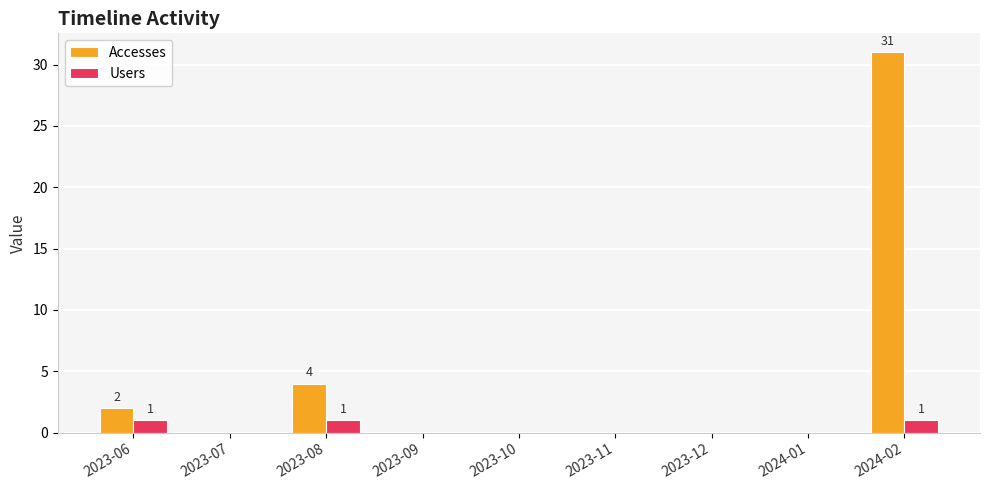

Reading left to right, what are all the values shown in this chart?

Accesses: 2023-06=2	2023-07=0	2023-08=4	2023-09=0	2023-10=0	2023-11=0	2023-12=0	2024-01=0	2024-02=31
Users: 2023-06=1	2023-07=0	2023-08=1	2023-09=0	2023-10=0	2023-11=0	2023-12=0	2024-01=0	2024-02=1